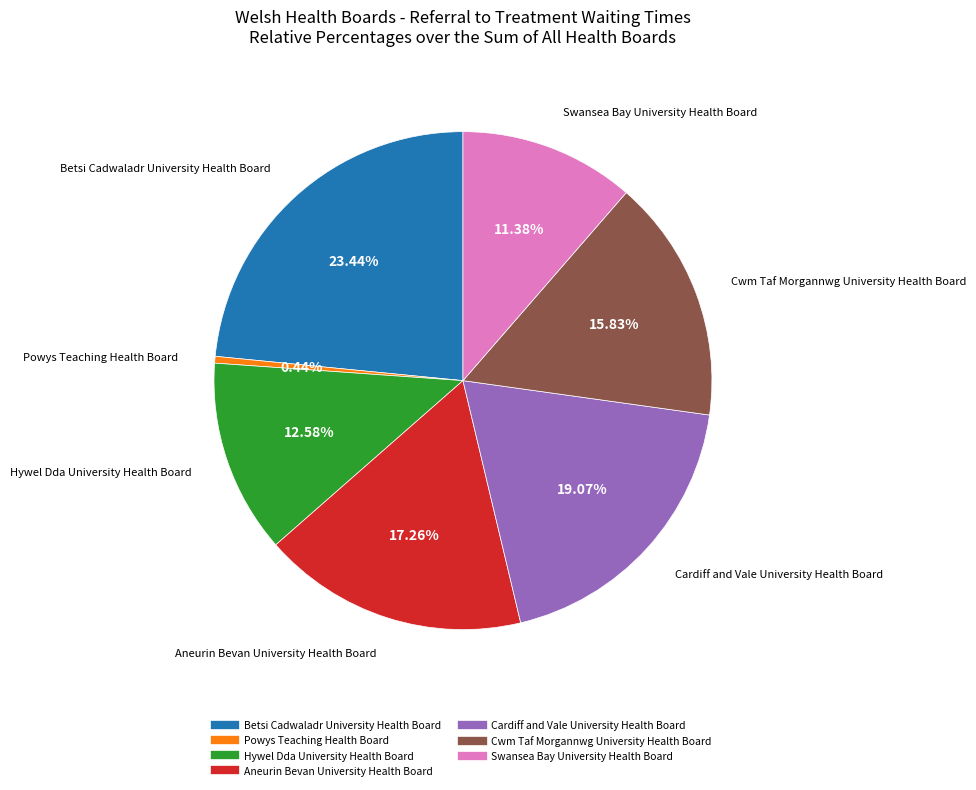

Is Swansea Bay University Health Board the majority of the pie?

No